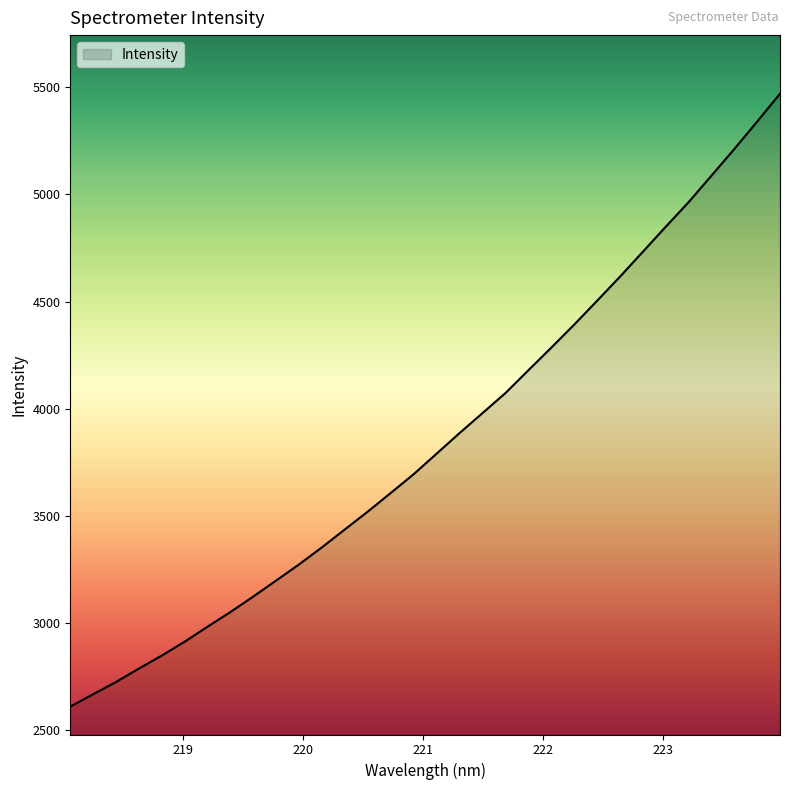

What is the maximum value shown in the chart?

5470.3